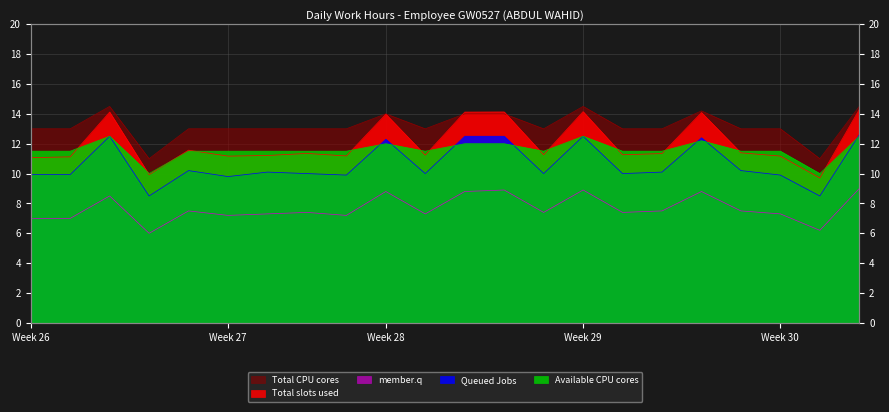

Which series has the widest spread of values?

Total slots used